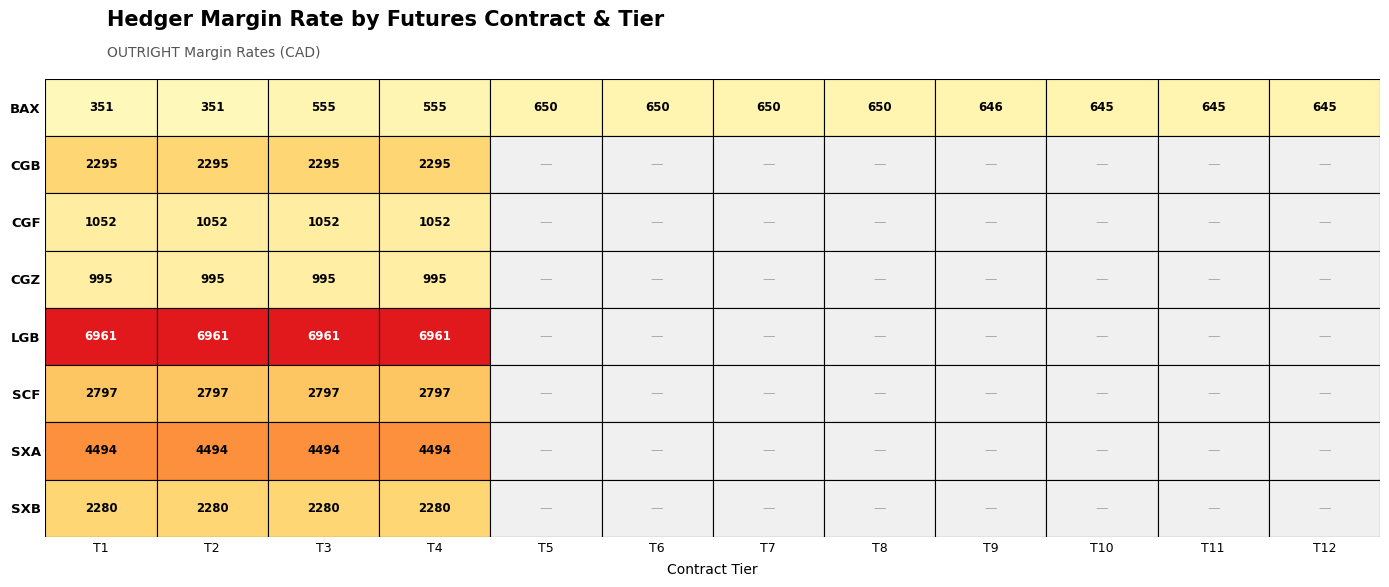

Which has a higher value, 8 or 6?

6